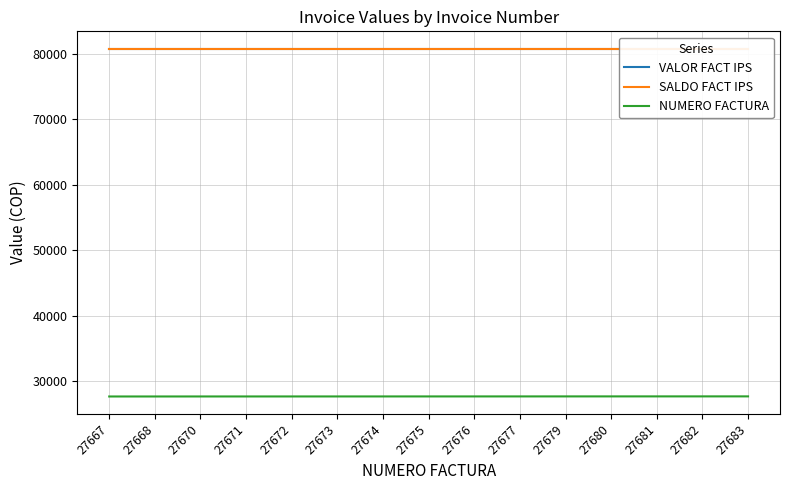

Rank the categories by VALOR FACT IPS value from highest to lowest.

27667, 27668, 27670, 27671, 27672, 27673, 27674, 27675, 27676, 27677, 27679, 27680, 27681, 27682, 27683